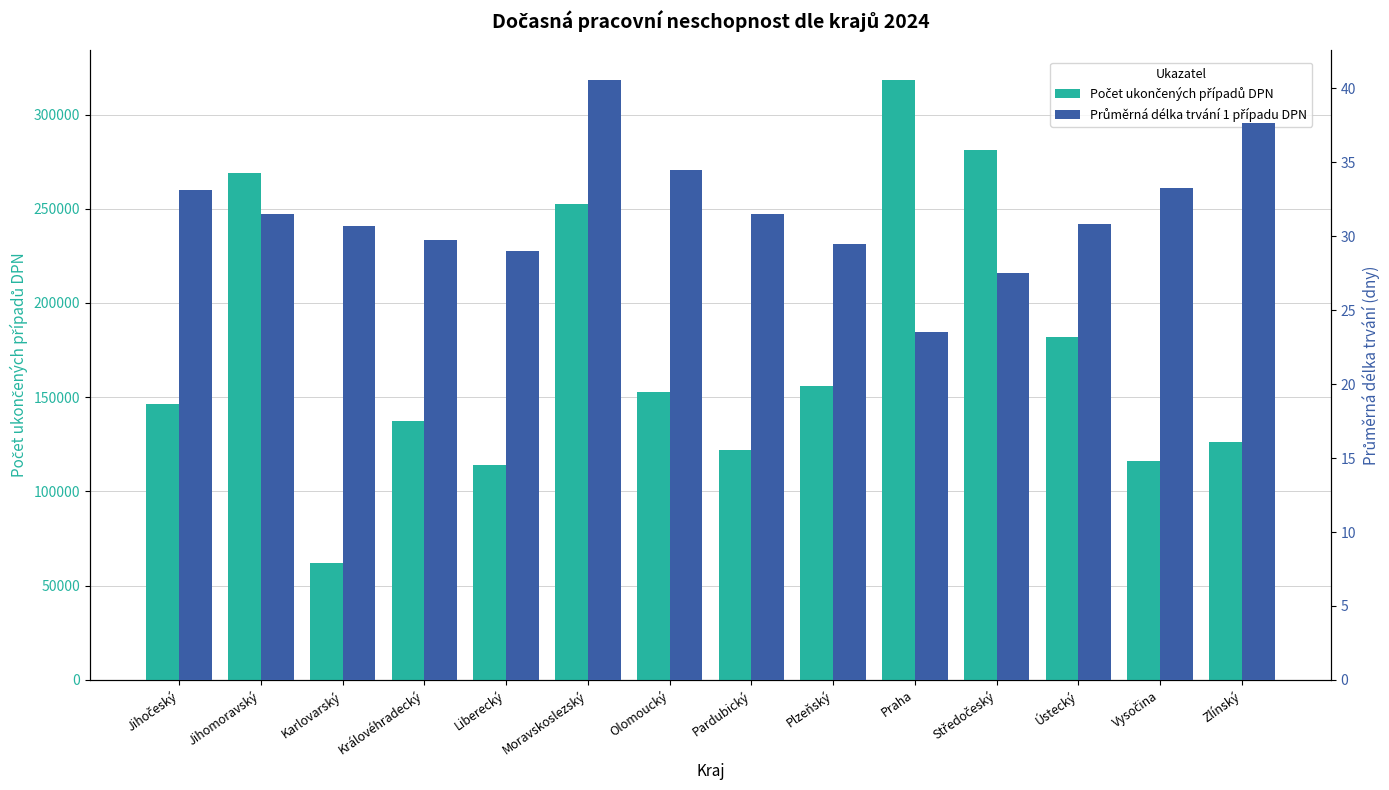

How many categories are shown in the chart?

14